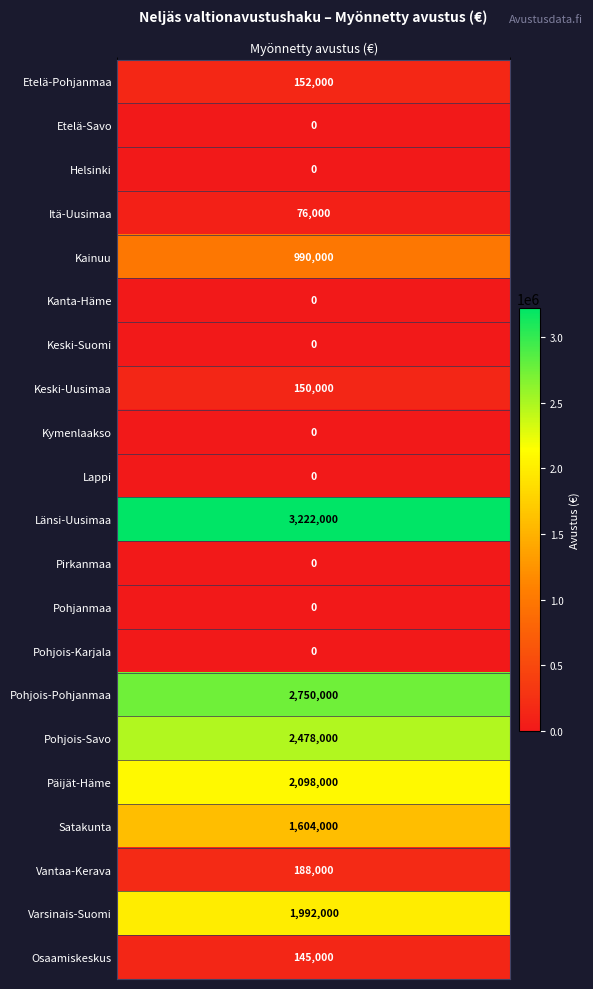

How many values are below 145000?

10